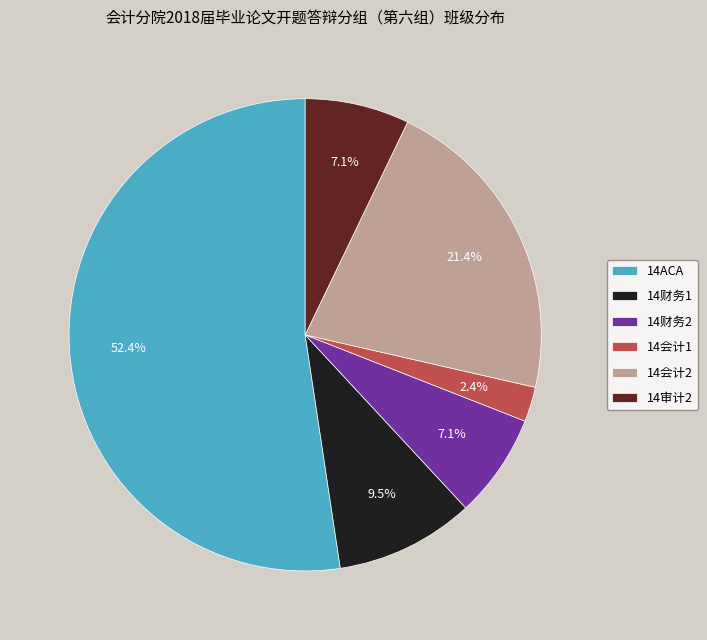

What portion of the pie excludes 14会计2?

78.6%